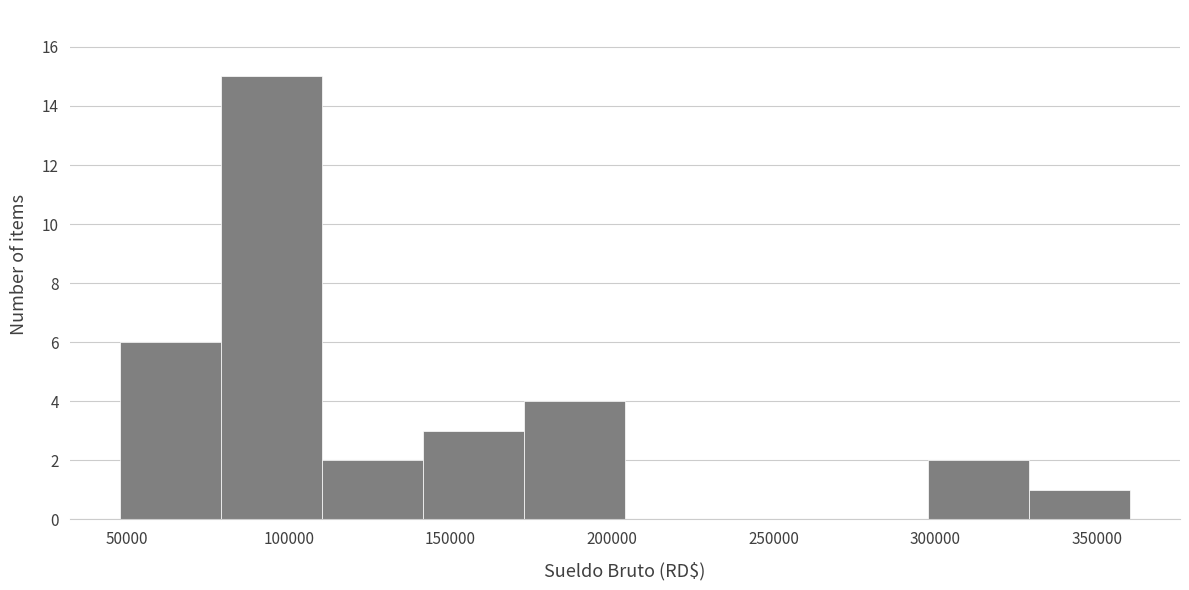

Over which range of the x-axis is the bar tallest?

80000 to 110000